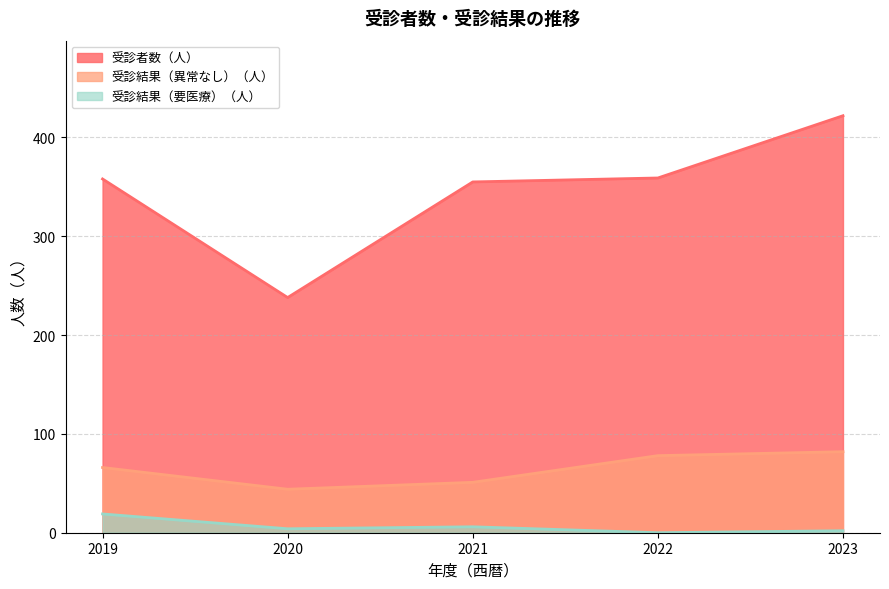

The value of 受診者数（人） at 2019 is 358. True or false?

True